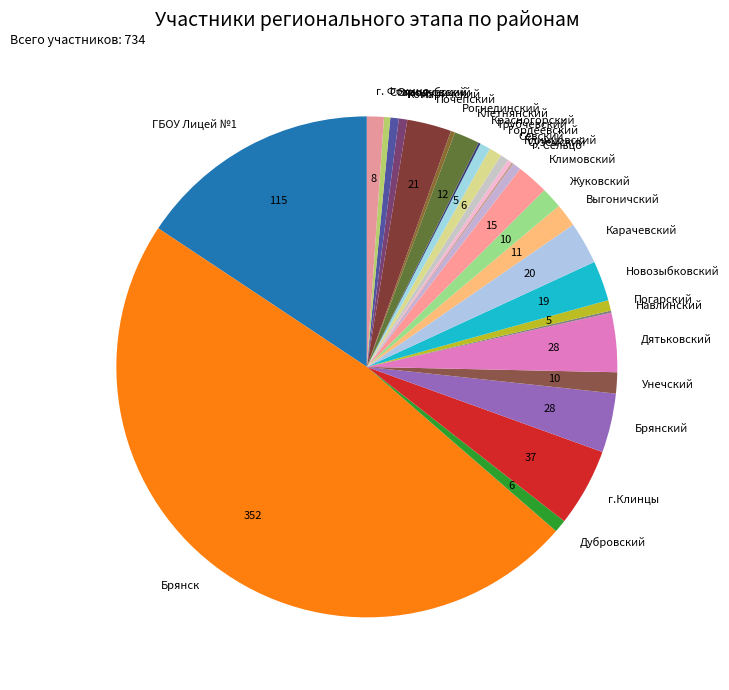

Between г. Фокино and Брянск, which is larger?

Брянск